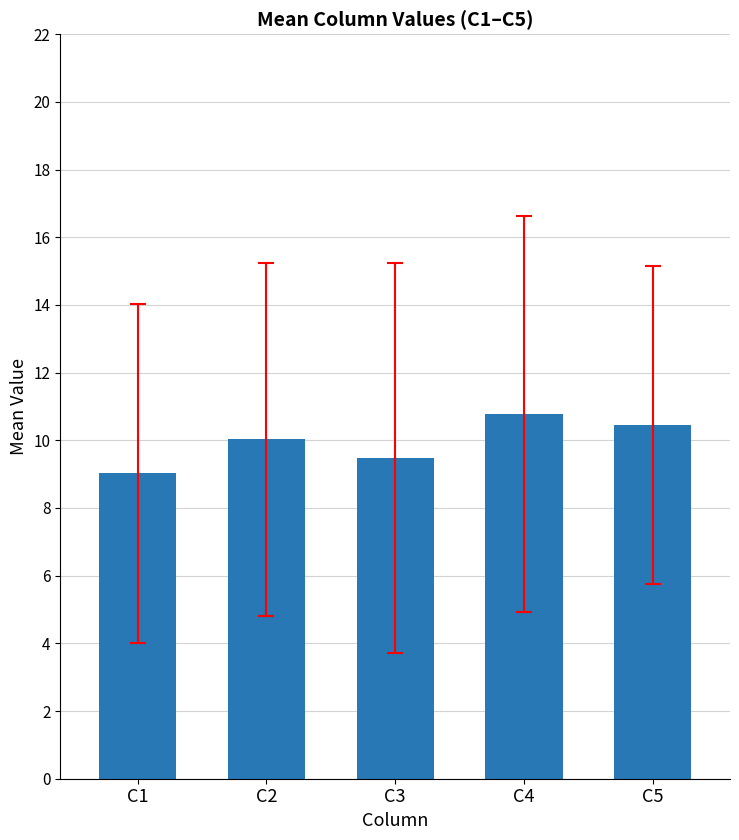

List the labels in order of value, largest first.

C4, C5, C2, C3, C1